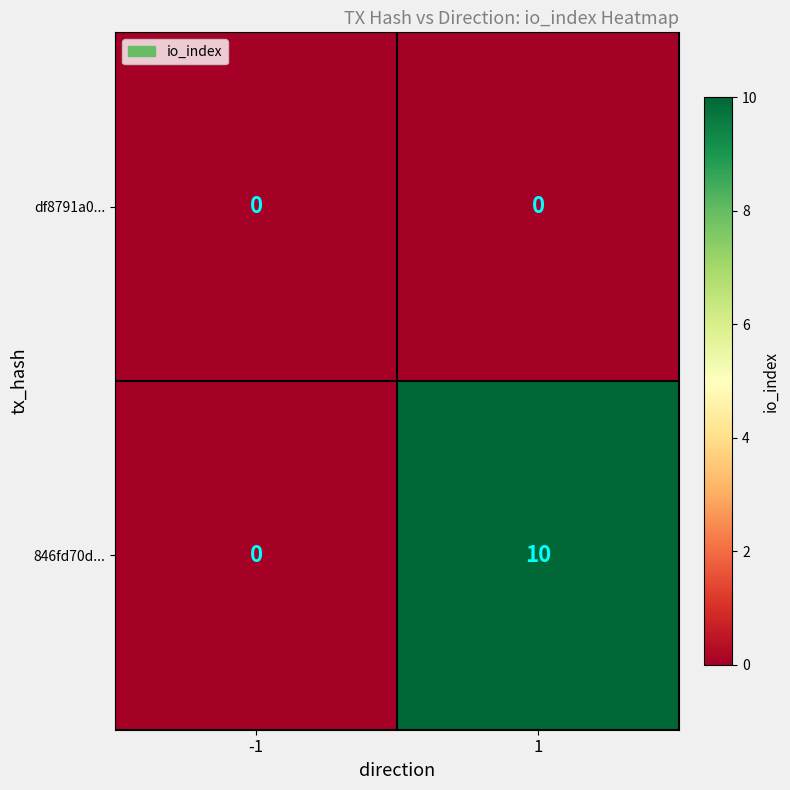

At which category does the chart reach its peak across all series?

1